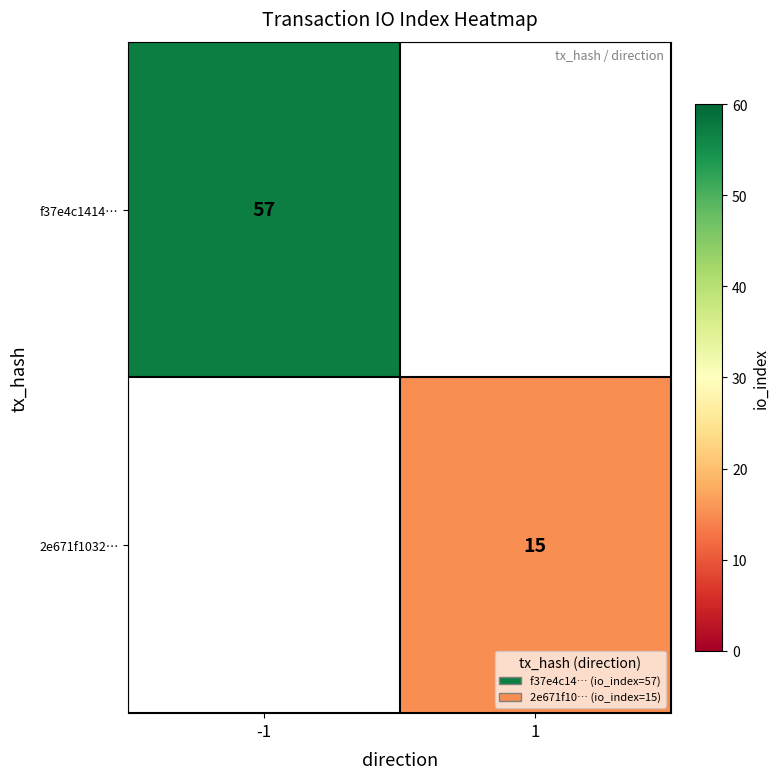

Count the number of data series in this chart.

2